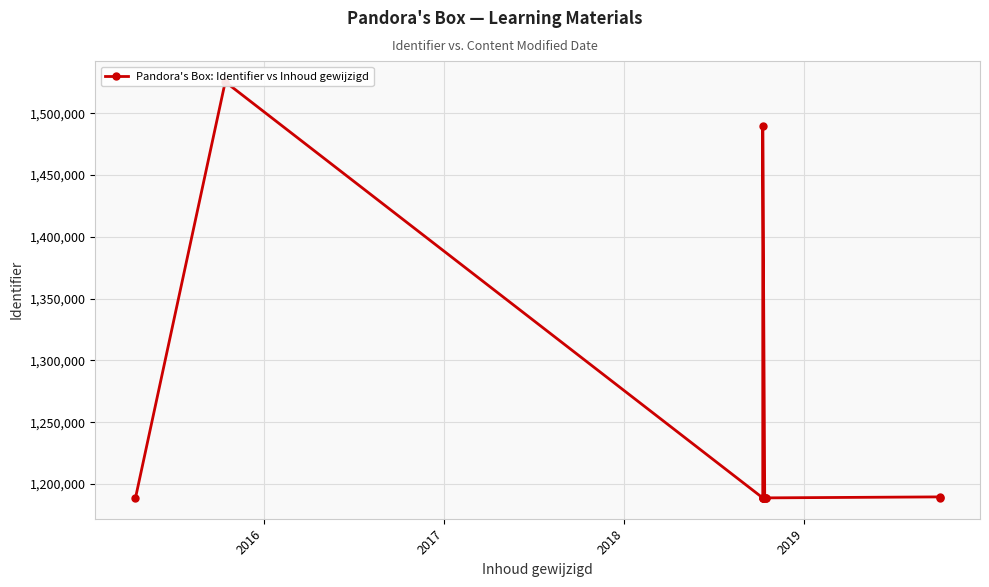

What is the smallest value displayed?

1188658